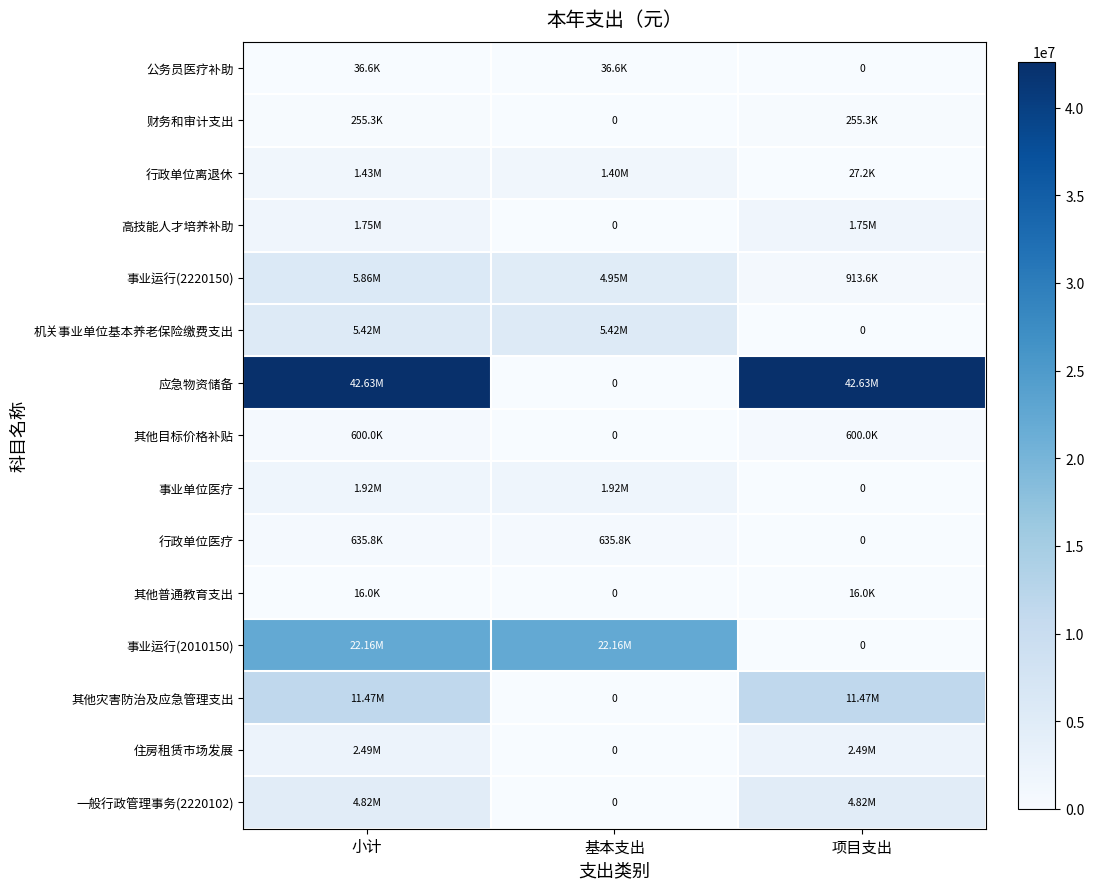

How many values in the 事业运行(2010150) series exceed 22159433?

2